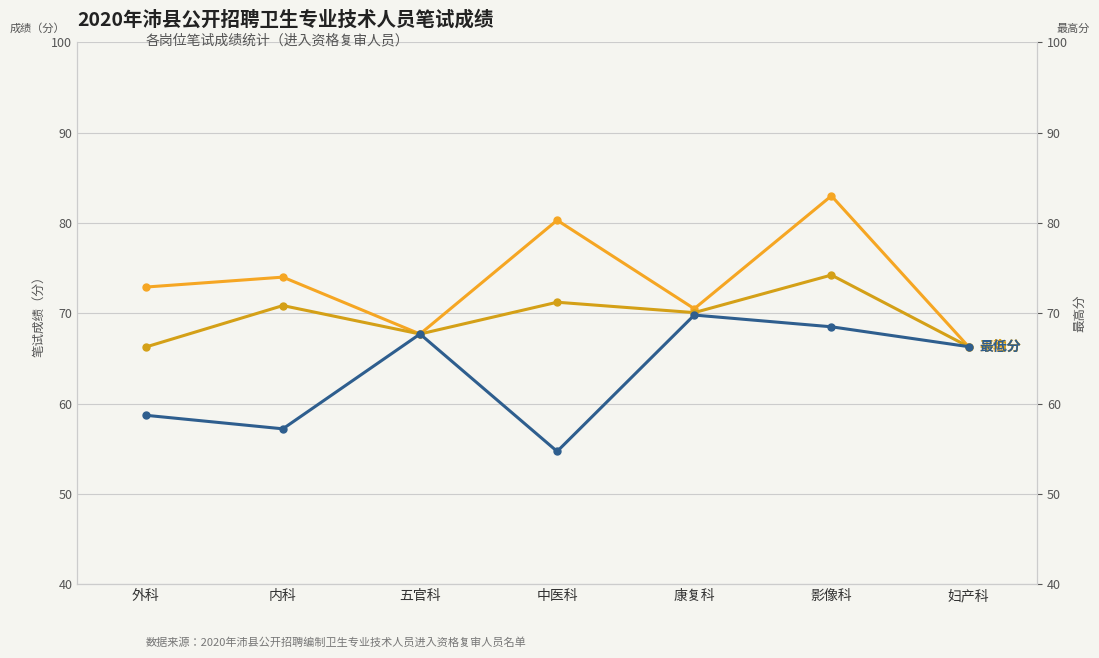

Where is the first local minimum for 平均分?

五官科